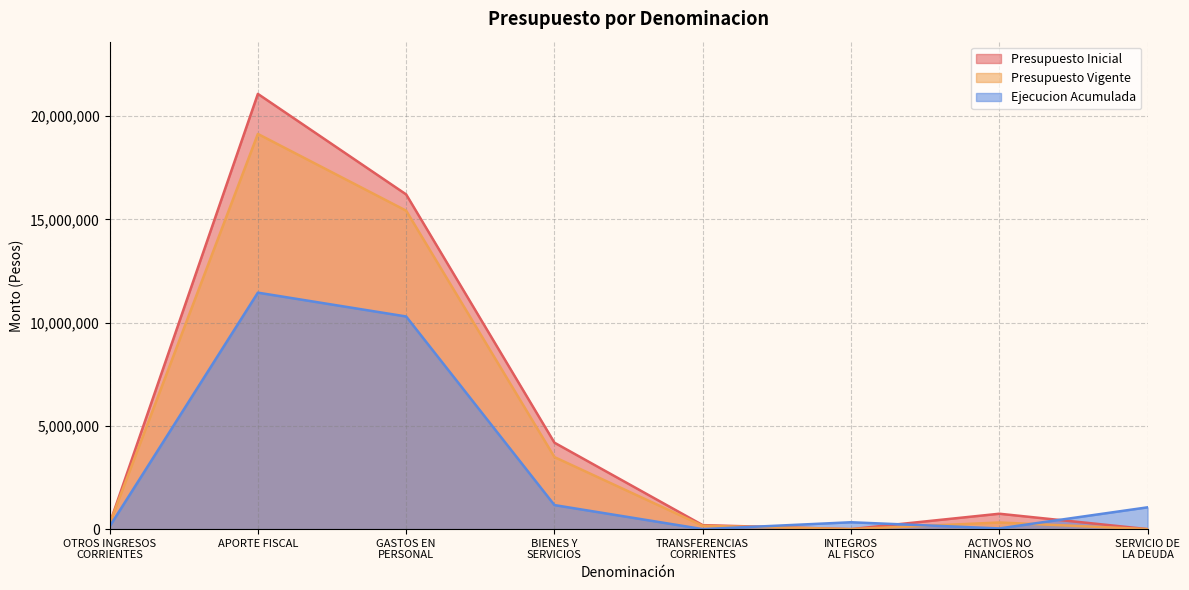

How many values in the Presupuesto Vigente series exceed 320887?

3